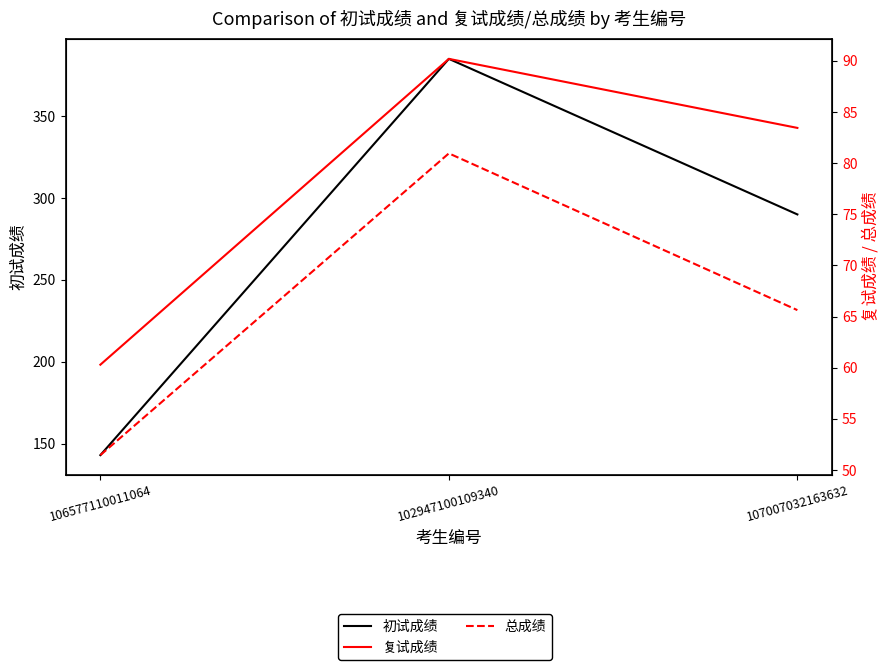

The value of 复试成绩 at 106577110011064 is 83.9. True or false?

False